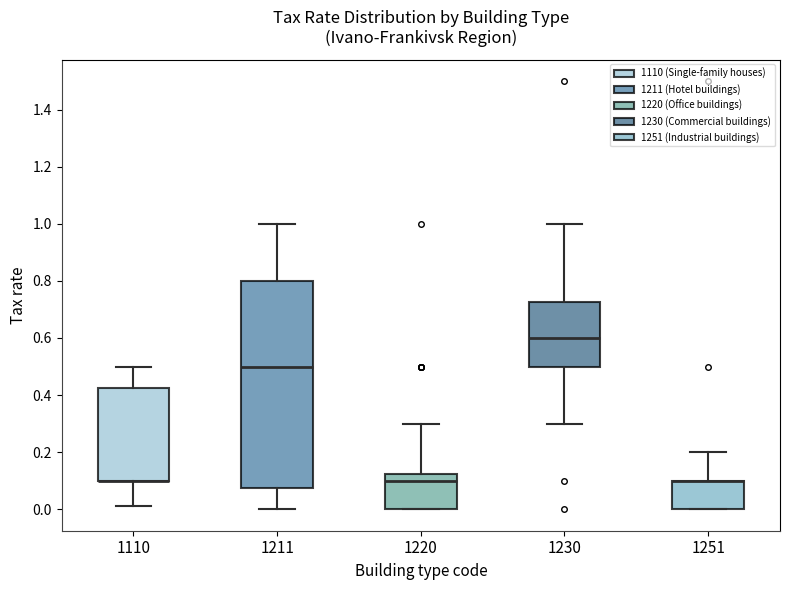

Reading left to right, transcribe this box plot: for each box, give where its median line is, the range the box spans, and where its two whiskers end, as read against the y-axis. The values are not printed on the chart, so give them approximately, as read against the axis.

1110: median 0.10 (drawn on the box's lower edge), box 0.10 to 0.42, whiskers 0.02 to 0.50
1211: median 0.50, box 0.08 to 0.80, whiskers 0.00 to 1.00
1220: median 0.10, box 0.00 to 0.12, whiskers 0.00 to 0.30
1230: median 0.60, box 0.50 to 0.72, whiskers 0.30 to 1.00
1251: median 0.10 (drawn on the box's upper edge), box 0.00 to 0.10, whiskers 0.00 to 0.20